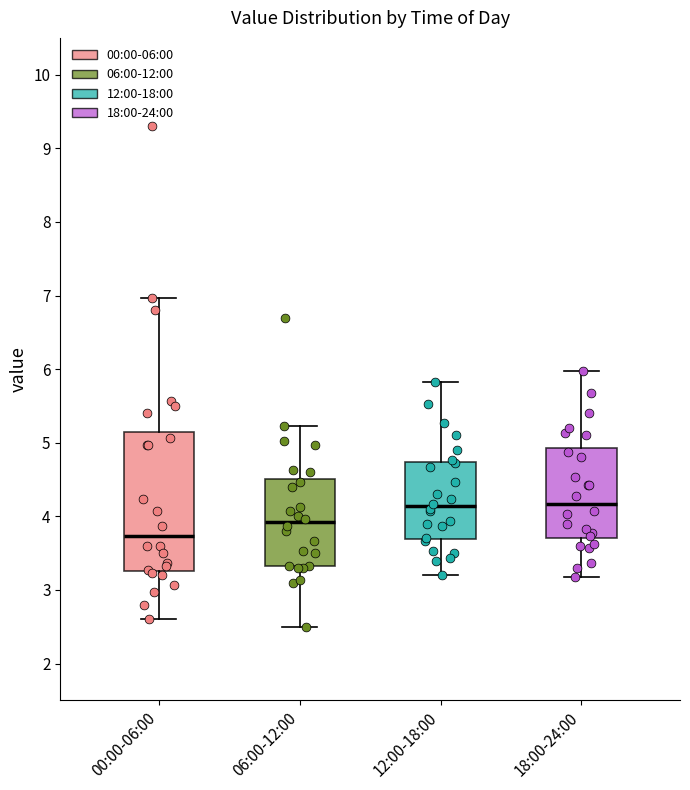

Which box is the tallest, from its lower edge to its upper edge?

00:00-06:00